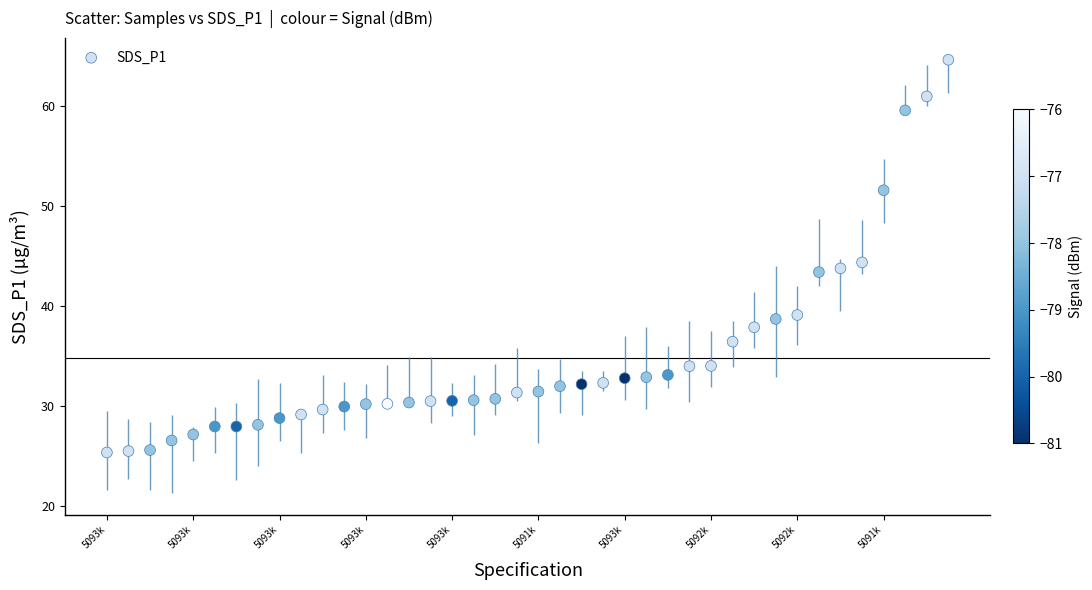

What is the range of Y values (max minus min)?

39.3